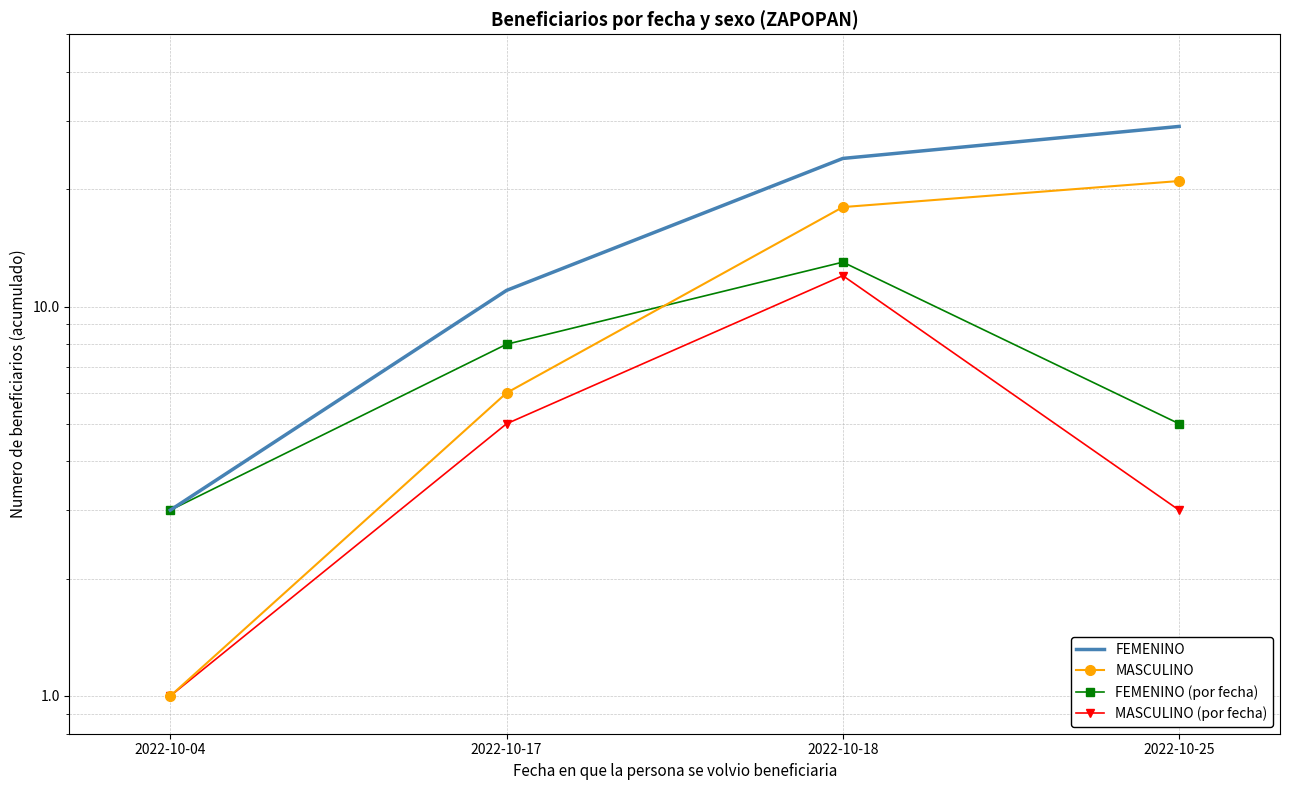

What is the minimum value for FEMENINO (por fecha)?

3